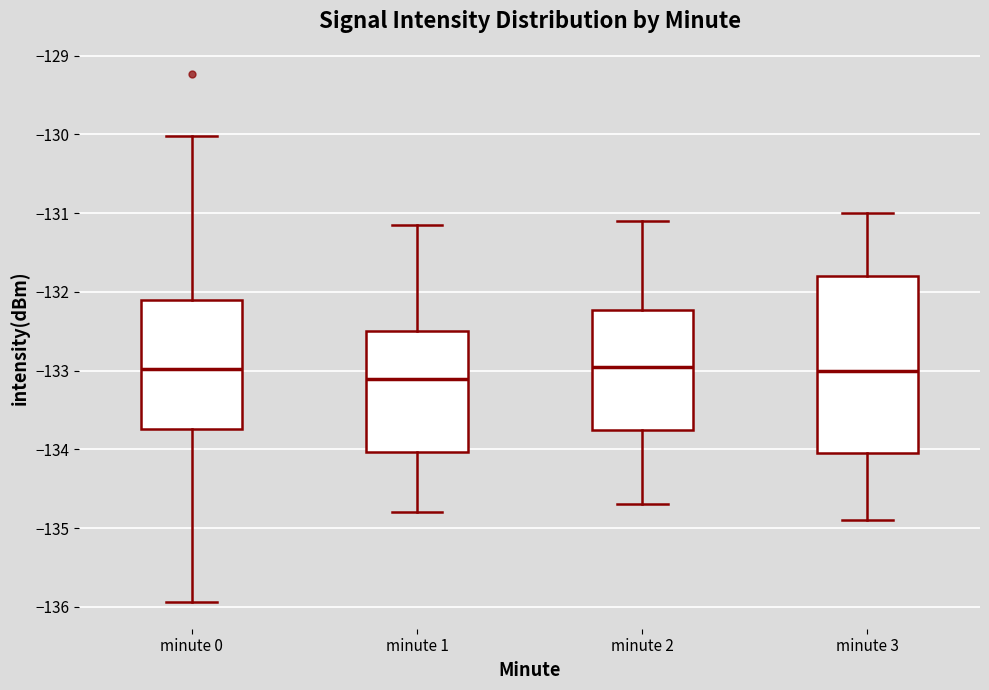

Reading left to right, transcribe this box plot: for each box, give where its median line is, the range the box spans, and where its two whiskers end, as read against the y-axis. The values are not printed on the chart, so give them approximately, as read against the axis.

minute 0: median -133.0, box -133.7 to -132.1, whiskers -135.9 to -130.0
minute 1: median -133.1, box -134.0 to -132.5, whiskers -134.8 to -131.1
minute 2: median -132.9, box -133.7 to -132.2, whiskers -134.7 to -131.1
minute 3: median -133.0, box -134.0 to -131.8, whiskers -134.9 to -131.0